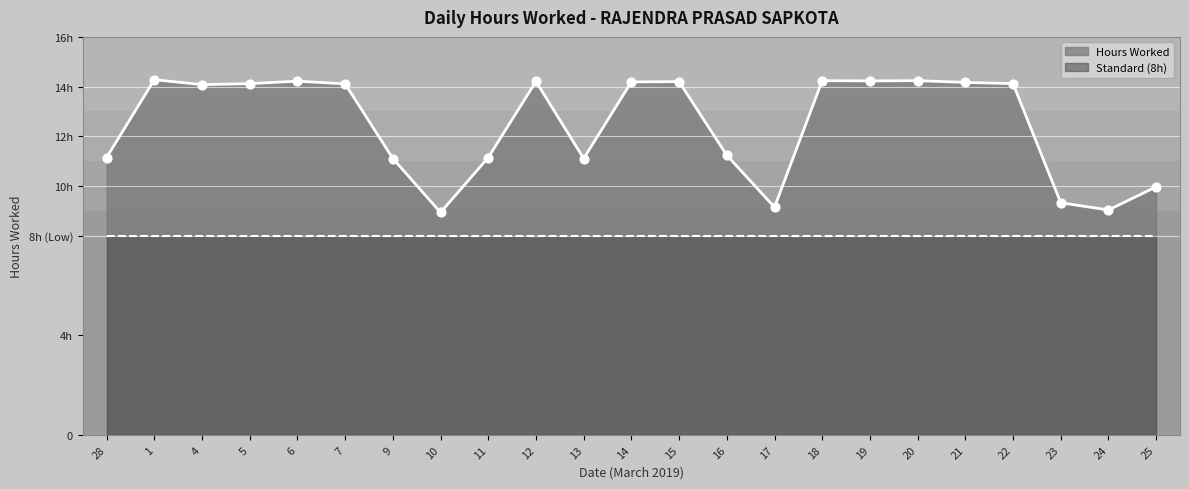

What is the change in value from 4 to 12?

+0.1